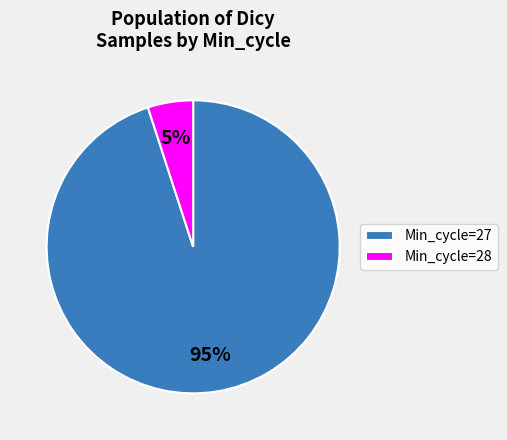

To the nearest percent, what percentage of the pie is Min_cycle=28?

5%